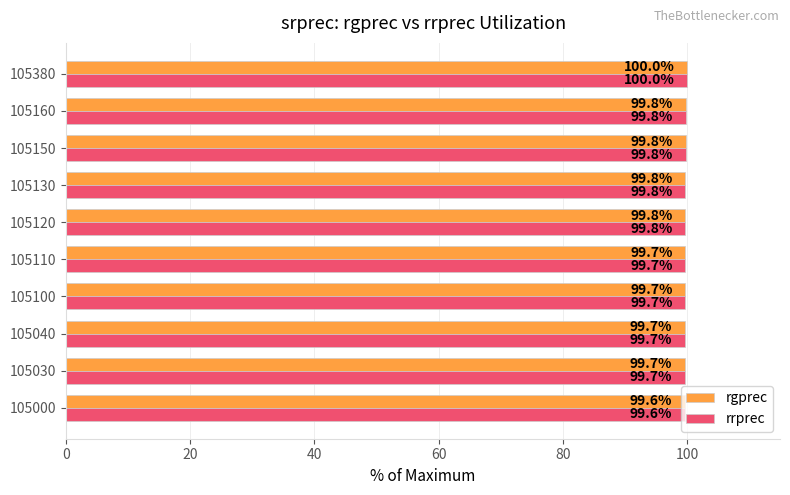

Which category has the highest value in the rgprec series?

105380